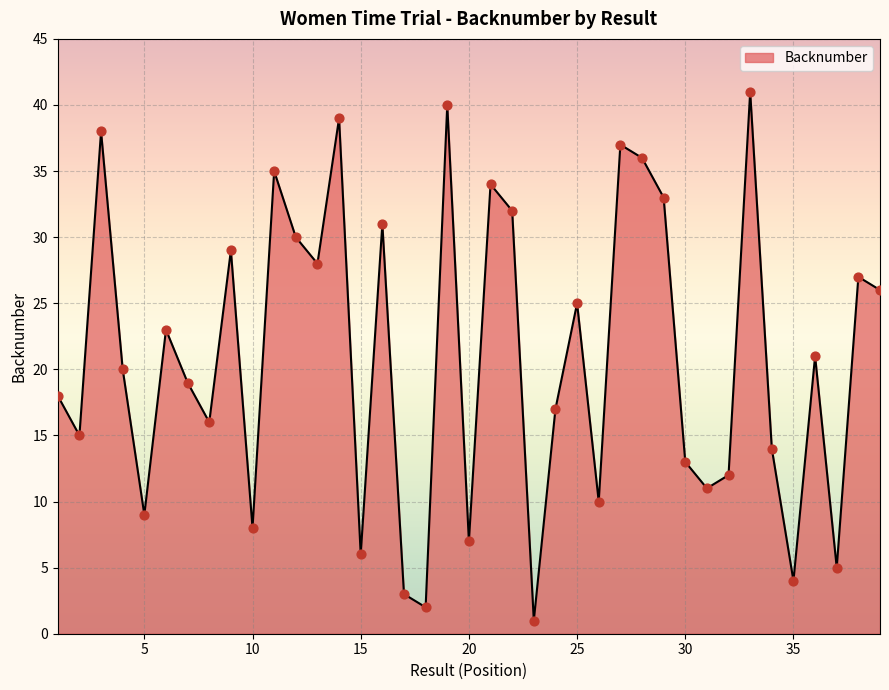

What is the maximum value shown in the chart?

41